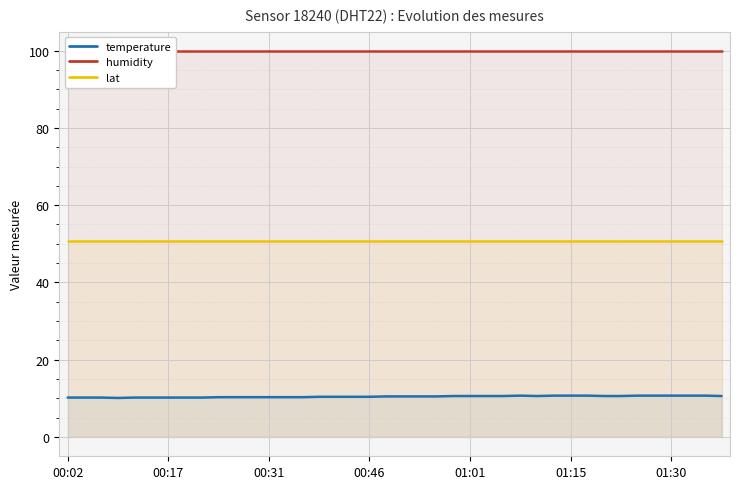

What is the maximum value shown in the chart?

99.9